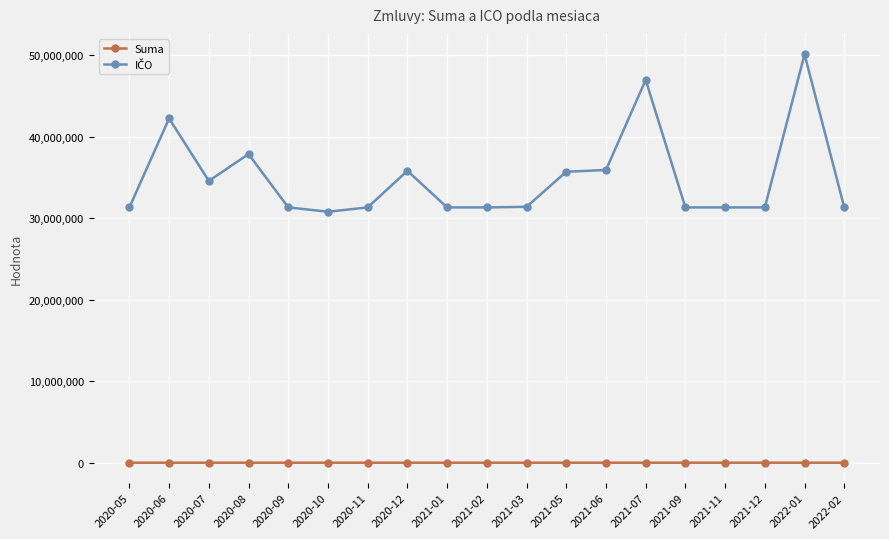

What is the maximum value shown in the chart?

50107321